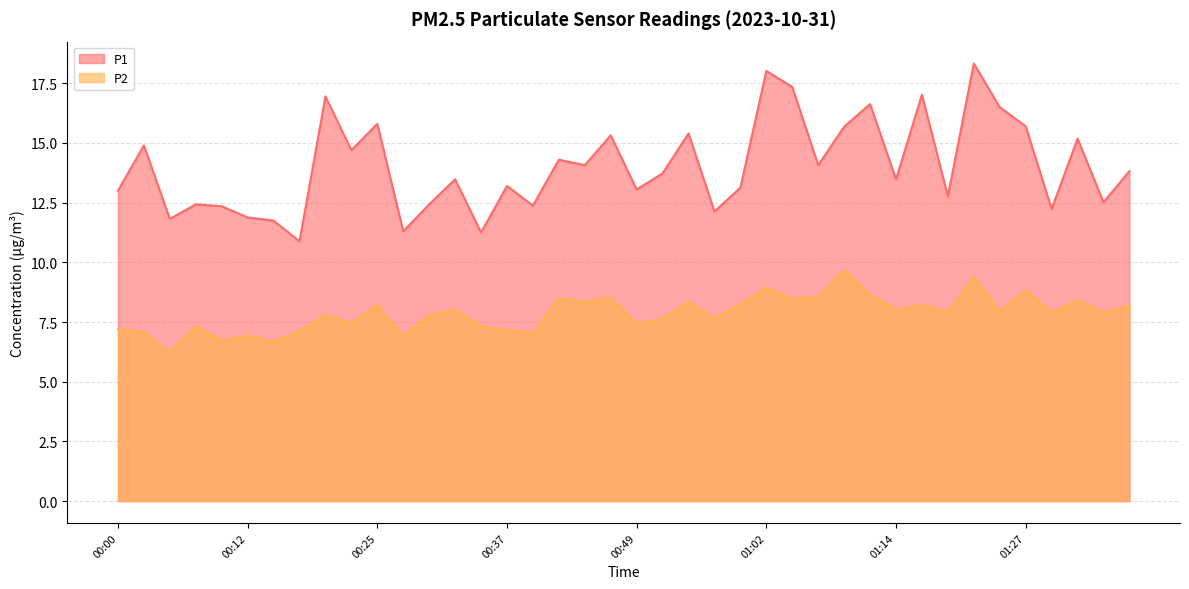

True or false: P1 has a value of 11.3 at 00:27.

True